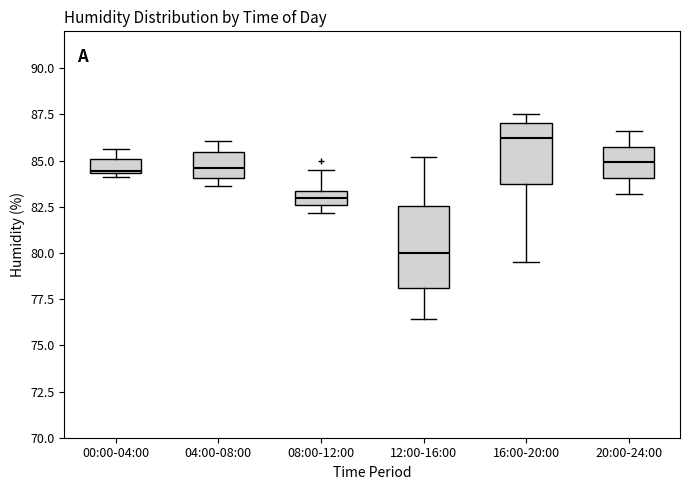

Reading left to right, transcribe this box plot: for each box, give where its median line is, the range the box spans, and where its two whiskers end, as read against the y-axis. The values are not printed on the chart, so give them approximately, as read against the axis.

00:00-04:00: median 84.5, box 84.5 to 85.0, whiskers 84.0 to 85.5
04:00-08:00: median 84.5, box 84.0 to 85.5, whiskers 83.5 to 86.0
08:00-12:00: median 83.0, box 82.5 to 83.5, whiskers 82.0 to 84.5
12:00-16:00: median 80.0, box 78.0 to 82.5, whiskers 76.5 to 85.0
16:00-20:00: median 86.0, box 84.0 to 87.0, whiskers 79.5 to 87.5
20:00-24:00: median 85.0, box 84.0 to 86.0, whiskers 83.0 to 86.5